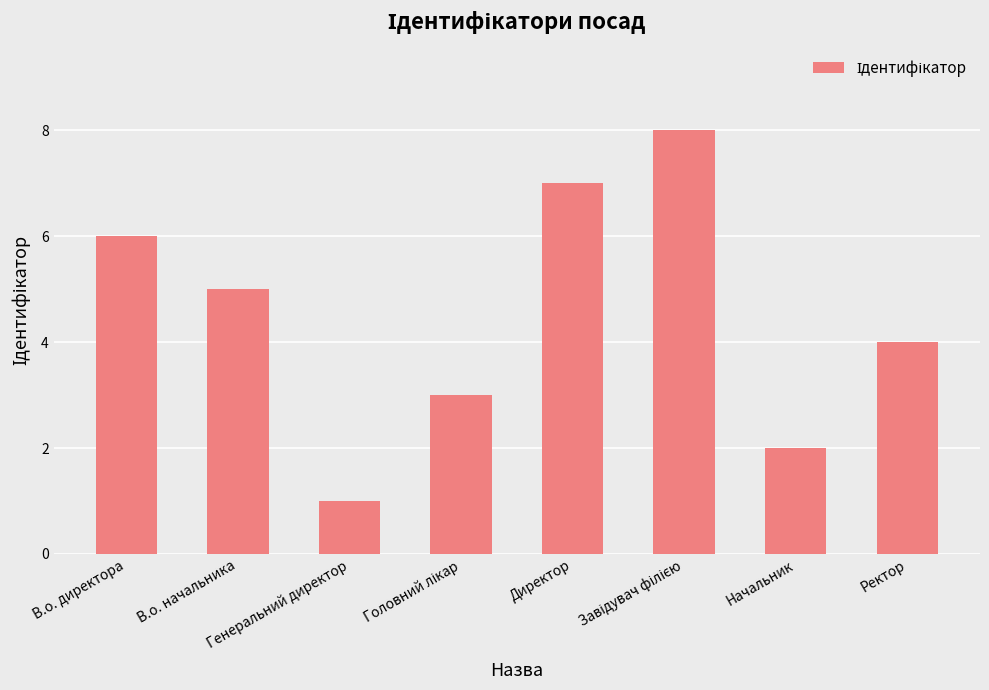

The value at В.о. начальника is 8. True or false?

False